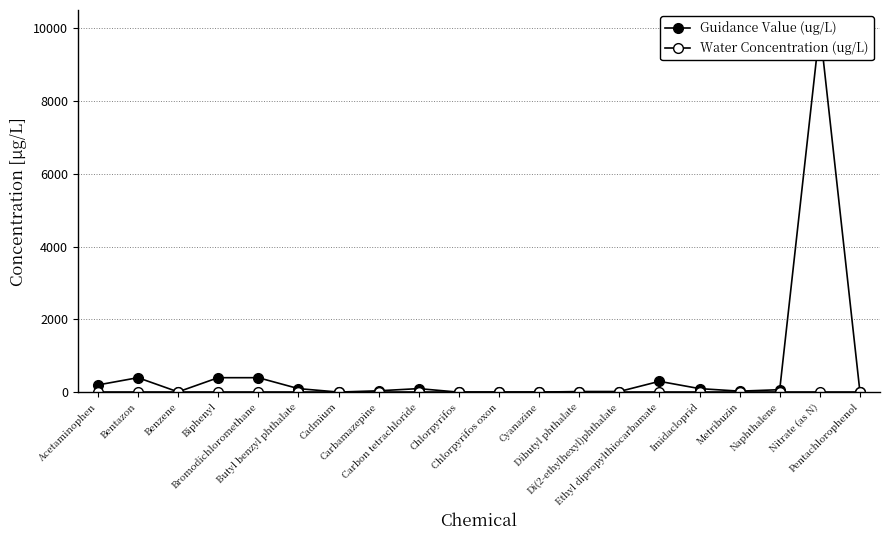

Reading left to right, transcribe all the data shown in this chart.

Guidance Value (ug/L): 200.0	400.0	10.0	400.0	400.0	100.0	5.0	40.0	100.0	2.0	0.9	3.0	20.0	20.0	300.0	100.0	30.0	70.0	10000.0	7.0
Water Concentration (ug/L): 0.0	0.0	0.0	0.0	0.0	0.0	0.0	0.0	0.0	0.0	0.0	0.0	0.0	0.0	0.0	0.0	0.0	0.0	0.0	0.0